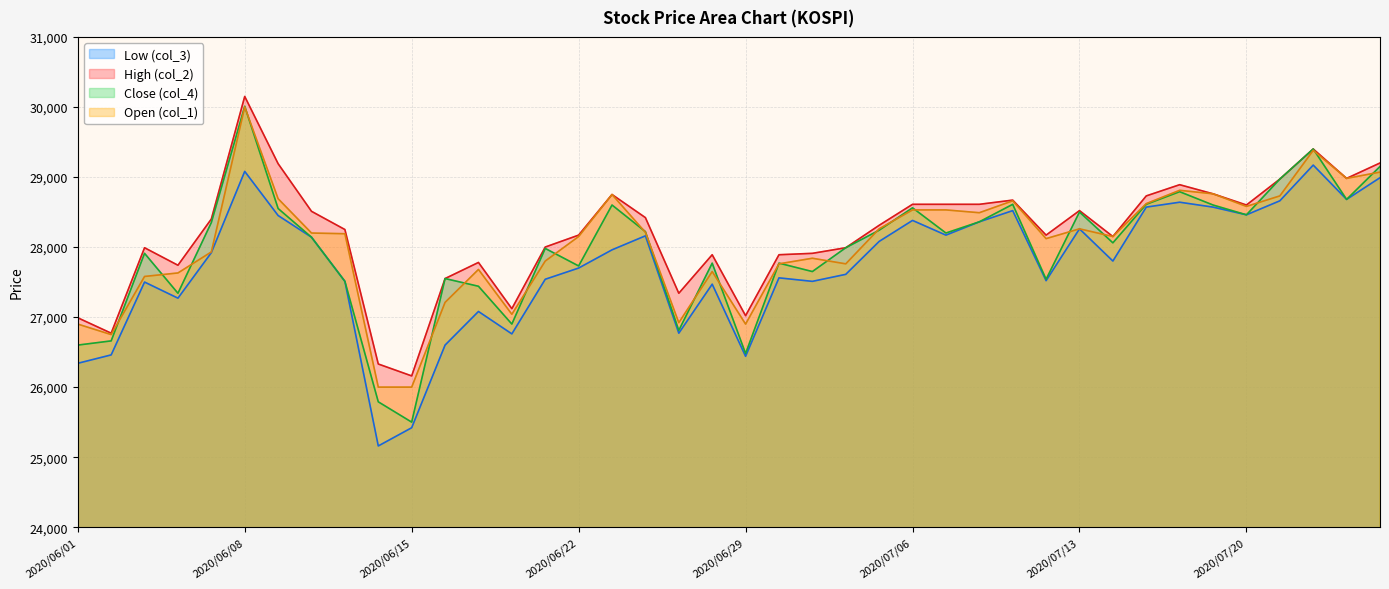

Which series has the largest range (max minus min)?

Close (col_4)